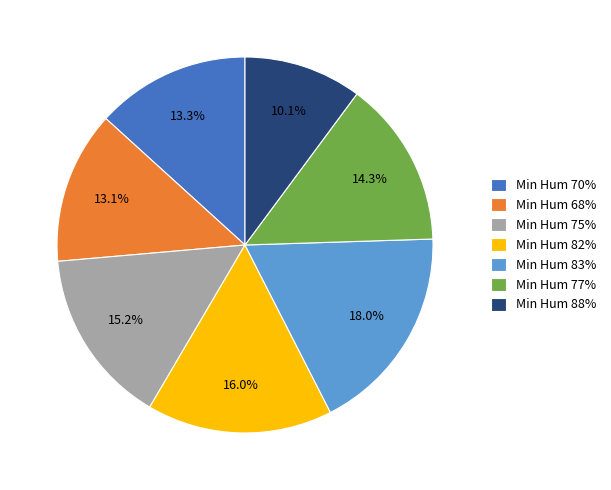

Does any single category account for the majority?

No